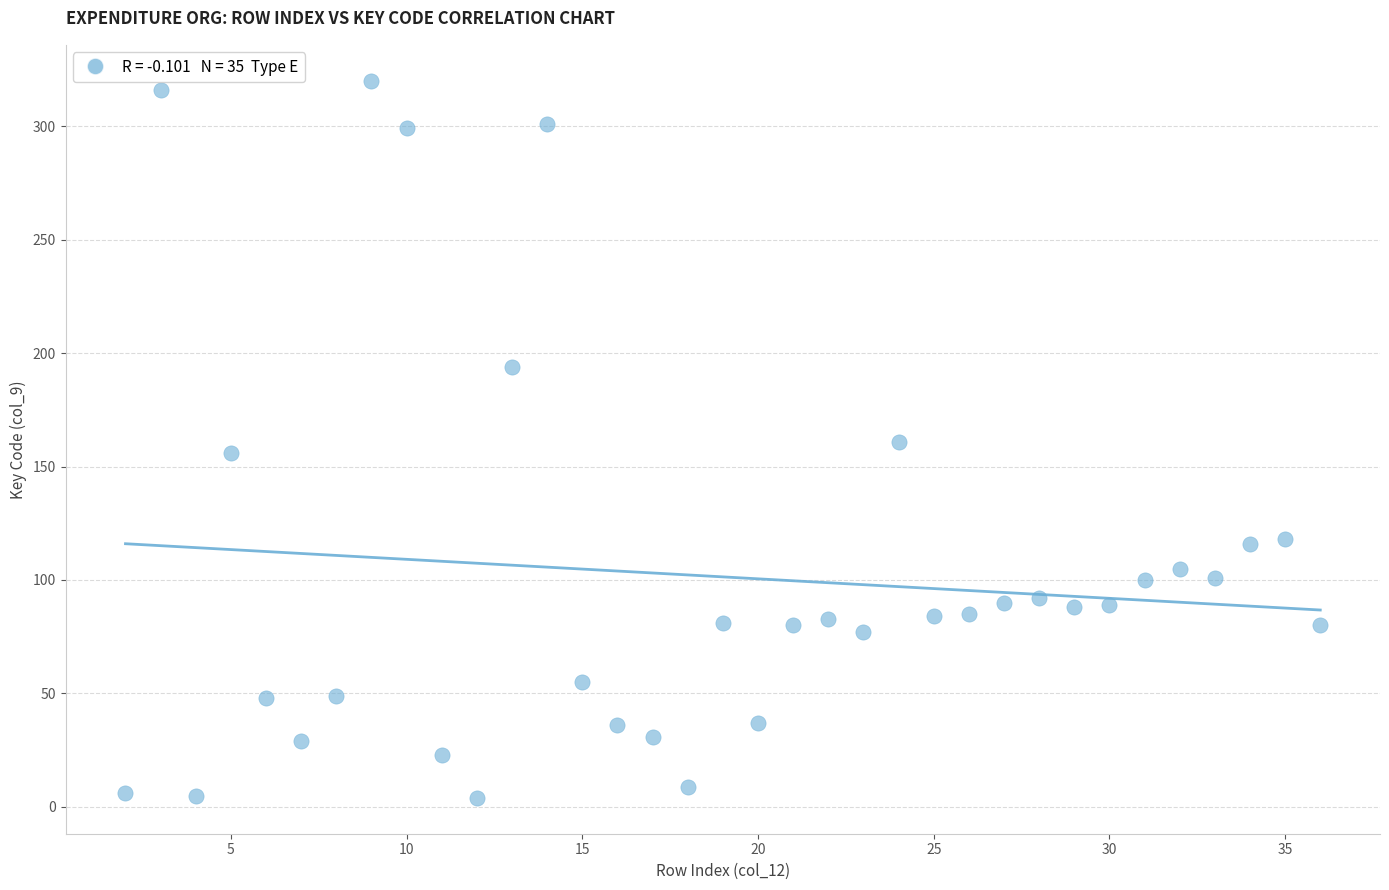

What is the range of Y values (max minus min)?

316